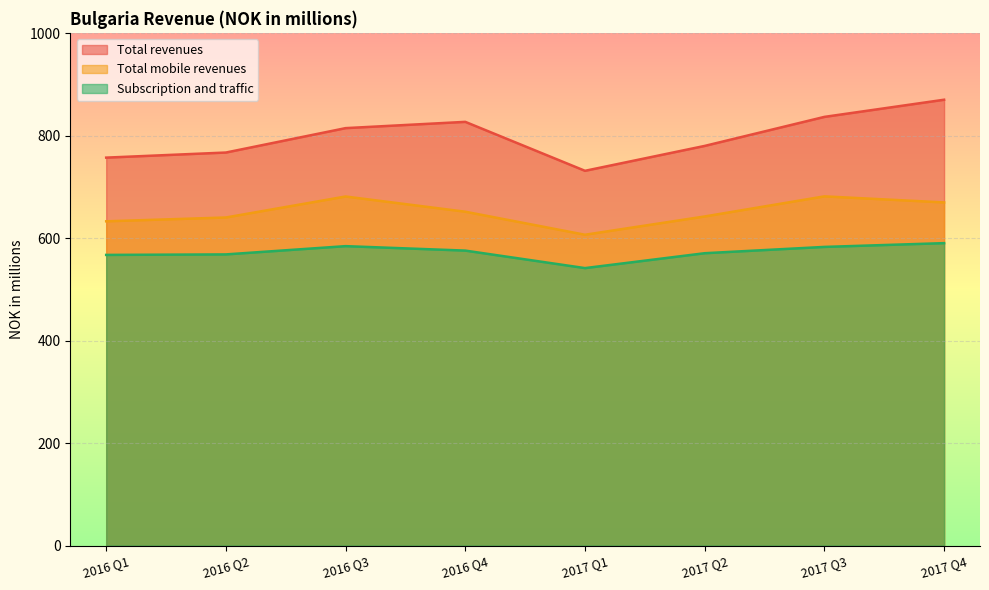

True or false: Total mobile revenues and Subscription and traffic cross at least once.

False